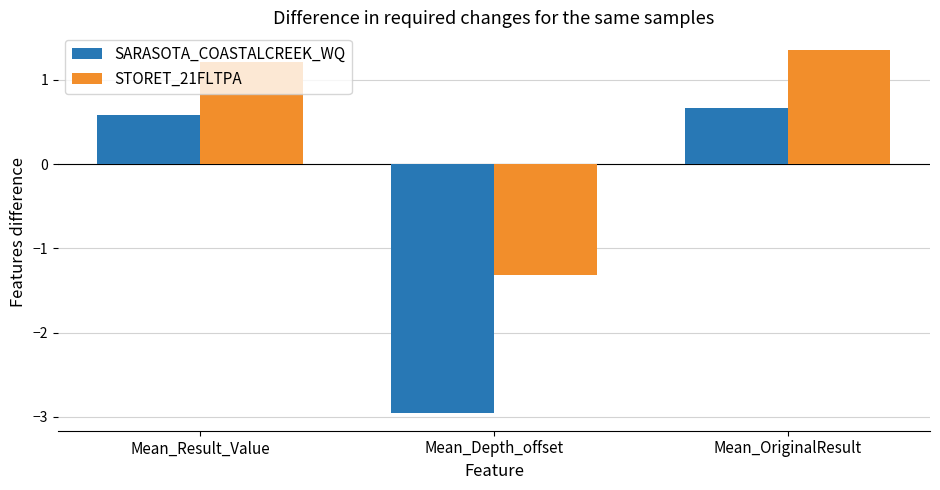

At how many categories does at least one series exceed -2?

3